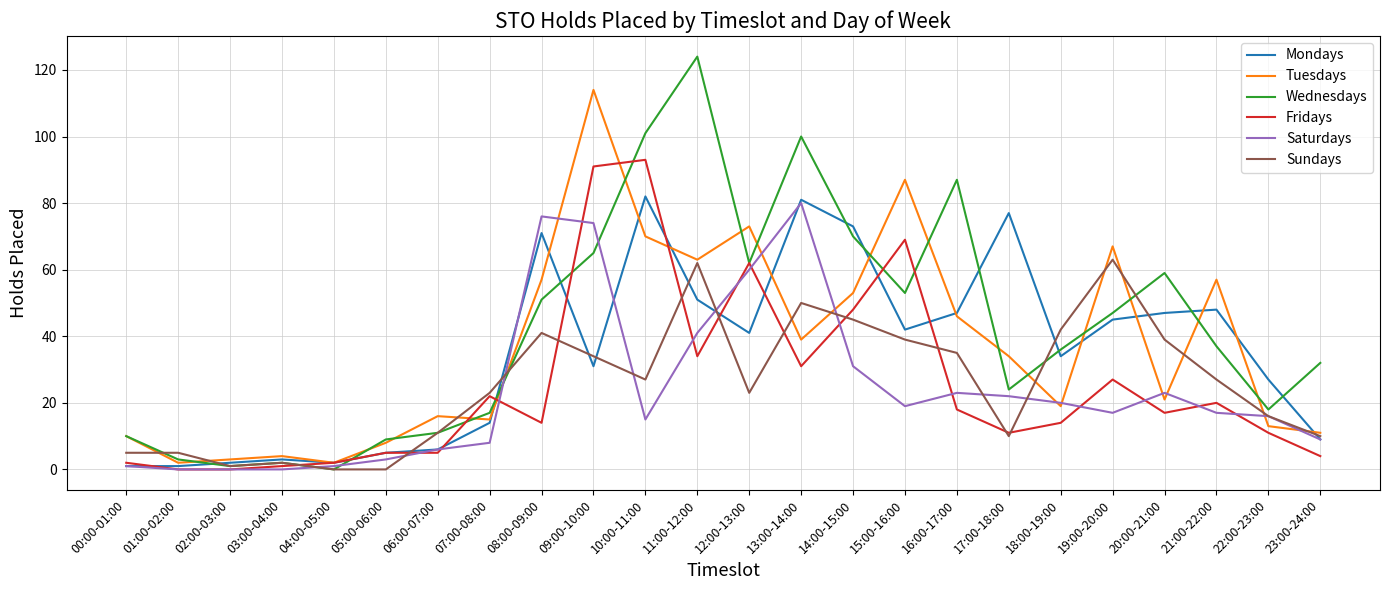

In Tuesdays, how many points are higher than both neighbors (excluding endpoints)?

7